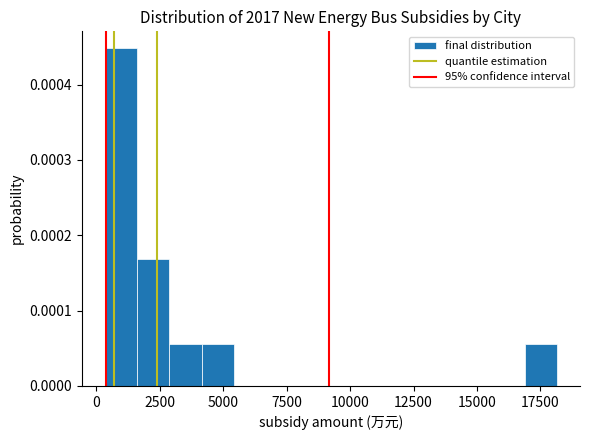

Around what value on the x-axis is the tallest bar? Give the approximate position of its centre, as read against the axis.

1000